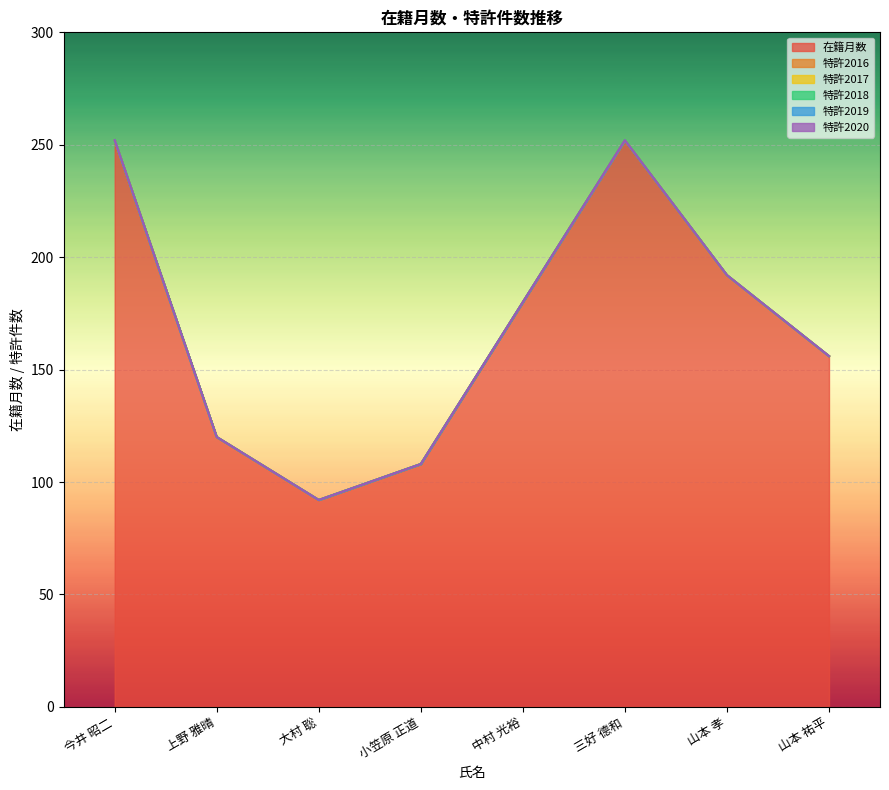

What is the label of the 6th point from the left?

三好 德和